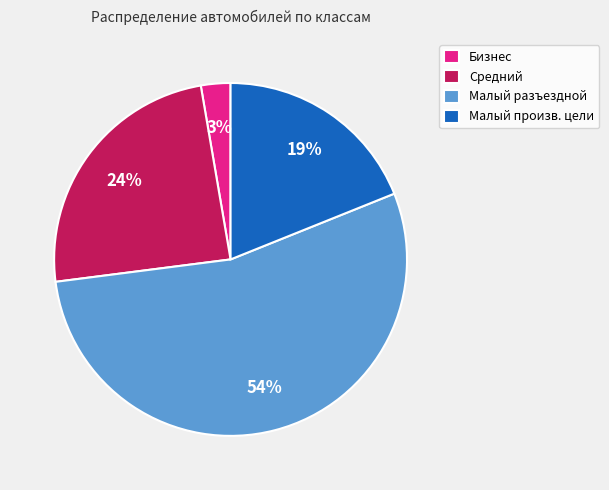

Rank the categories by value from highest to lowest.

Малый разъездной, Средний, Малый произв. цели, Бизнес